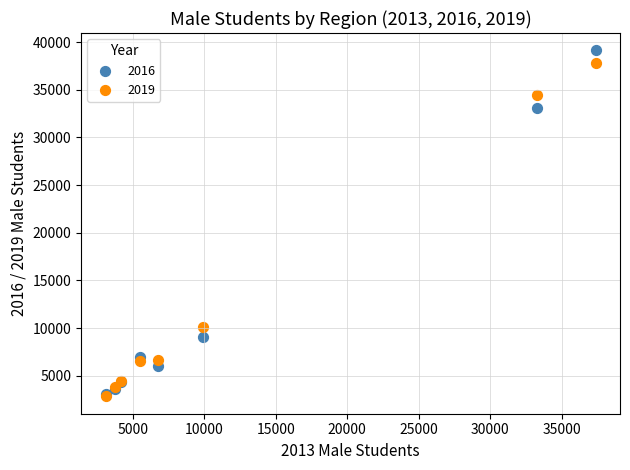

Across all series, what Y value is closest to 20988?

10104